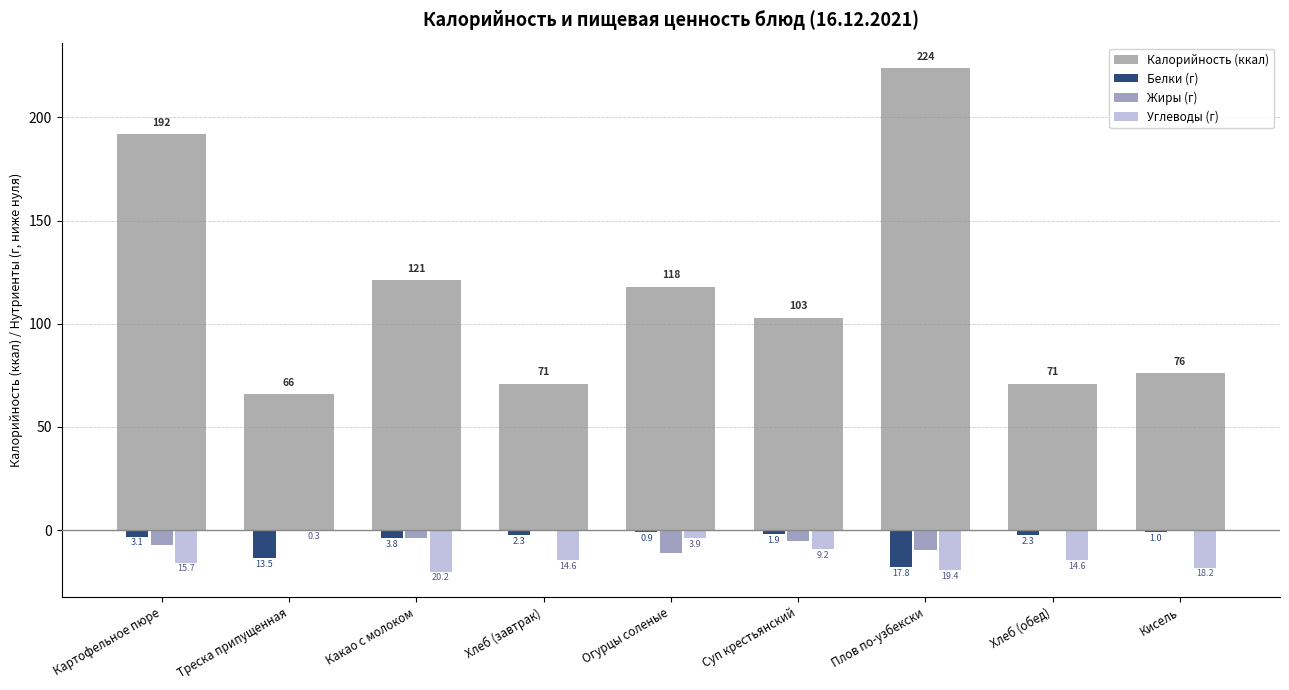

What position from the right is Хлеб (завтрак)?

6